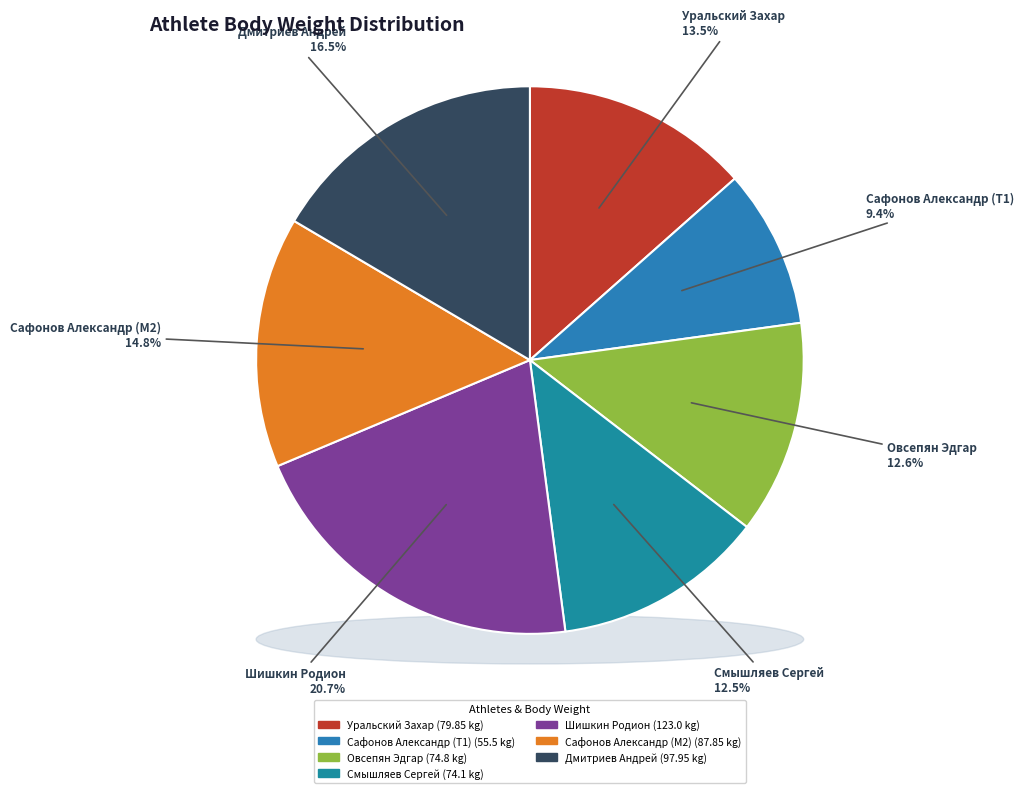

Is it true that Сафонов Александр (M2) is 6% of the pie?

False